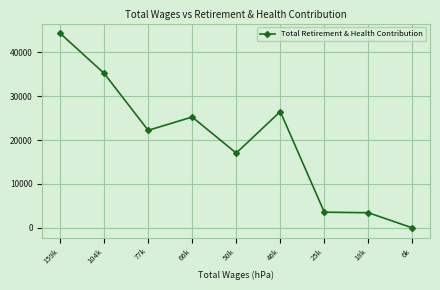

The value at 50k is 27836. True or false?

False